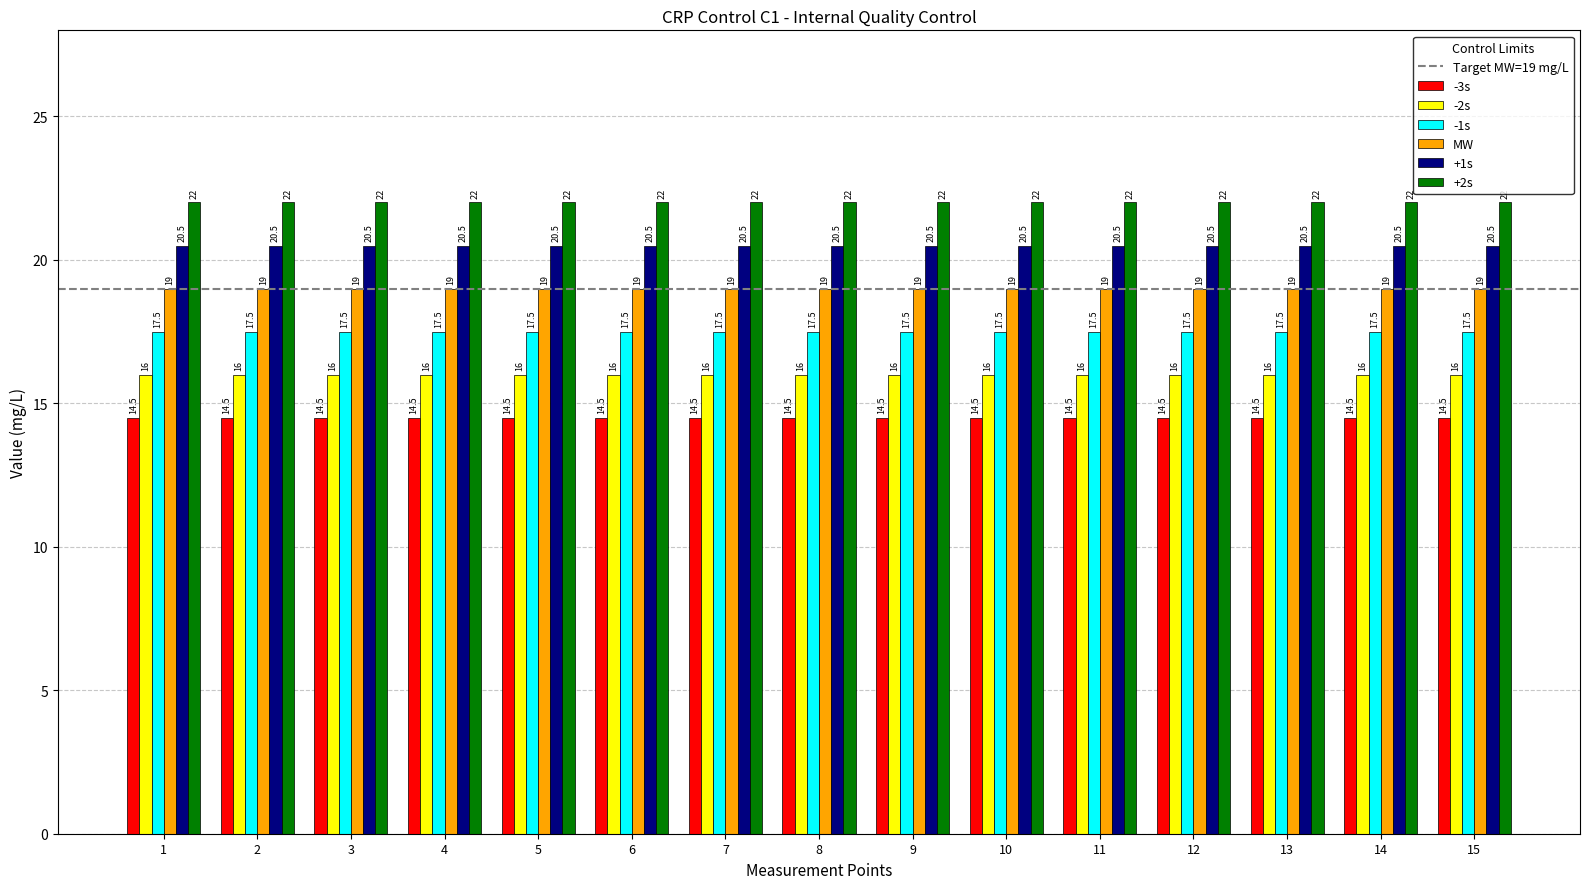

List the series in order of their peak value, lowest first.

-3s, -2s, -1s, MW, +1s, +2s